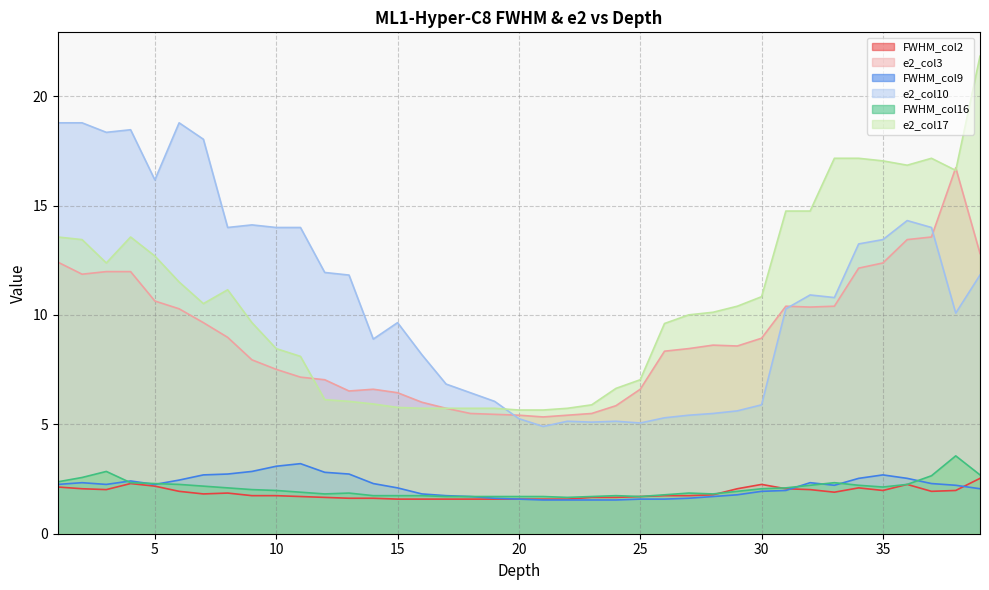

Reading right to left, what are all the values shown in this chart?

FWHM_col2: 2.5	2.0	1.9	2.3	2.0	2.1	1.9	2.0	2.1	2.3	2.1	1.8	1.7	1.7	1.7	1.7	1.7	1.6	1.6	1.6	1.6	1.6	1.6	1.6	1.6	1.6	1.6	1.7	1.7	1.7	1.7	1.9	1.8	1.9	2.2	2.3	2.0	2.1	2.1
e2_col3: 12.8	16.7	13.6	13.4	12.4	12.1	10.4	10.4	10.4	8.9	8.6	8.6	8.5	8.3	6.6	5.9	5.5	5.4	5.3	5.4	5.5	5.5	5.7	6.0	6.4	6.6	6.5	7.0	7.2	7.5	7.9	9.0	9.6	10.3	10.6	12.0	12.0	11.9	12.4
FWHM_col9: 2.1	2.2	2.3	2.5	2.7	2.5	2.2	2.3	2.0	1.9	1.8	1.7	1.6	1.6	1.6	1.5	1.5	1.5	1.5	1.6	1.6	1.7	1.7	1.8	2.1	2.3	2.7	2.8	3.2	3.1	2.8	2.7	2.7	2.5	2.3	2.4	2.3	2.3	2.3
e2_col10: 11.8	10.1	14.0	14.3	13.4	13.2	10.8	10.9	10.3	5.9	5.6	5.5	5.4	5.3	5.1	5.1	5.1	5.1	4.9	5.3	6.1	6.4	6.8	8.2	9.6	8.9	11.8	11.9	14.0	14.0	14.1	14.0	18.0	18.8	16.2	18.5	18.3	18.8	18.8
FWHM_col16: 2.7	3.6	2.6	2.3	2.1	2.2	2.3	2.2	2.1	2.1	1.9	1.8	1.9	1.8	1.7	1.7	1.7	1.7	1.7	1.7	1.7	1.7	1.7	1.7	1.7	1.7	1.9	1.8	1.9	2.0	2.0	2.1	2.2	2.3	2.3	2.3	2.8	2.6	2.4
e2_col17: 21.8	16.6	17.2	16.8	17.0	17.2	17.2	14.8	14.8	10.8	10.4	10.1	10.0	9.6	7.0	6.6	5.9	5.7	5.7	5.7	5.7	5.7	5.7	5.7	5.8	5.9	6.1	6.1	8.1	8.5	9.6	11.2	10.5	11.5	12.7	13.6	12.4	13.4	13.6